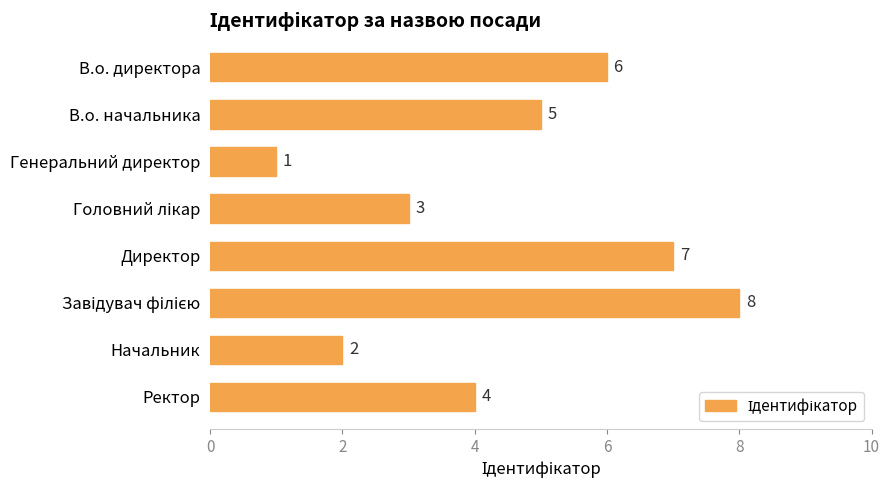

Reading top to bottom, transcribe all the data shown in this chart.

6	5	1	3	7	8	2	4